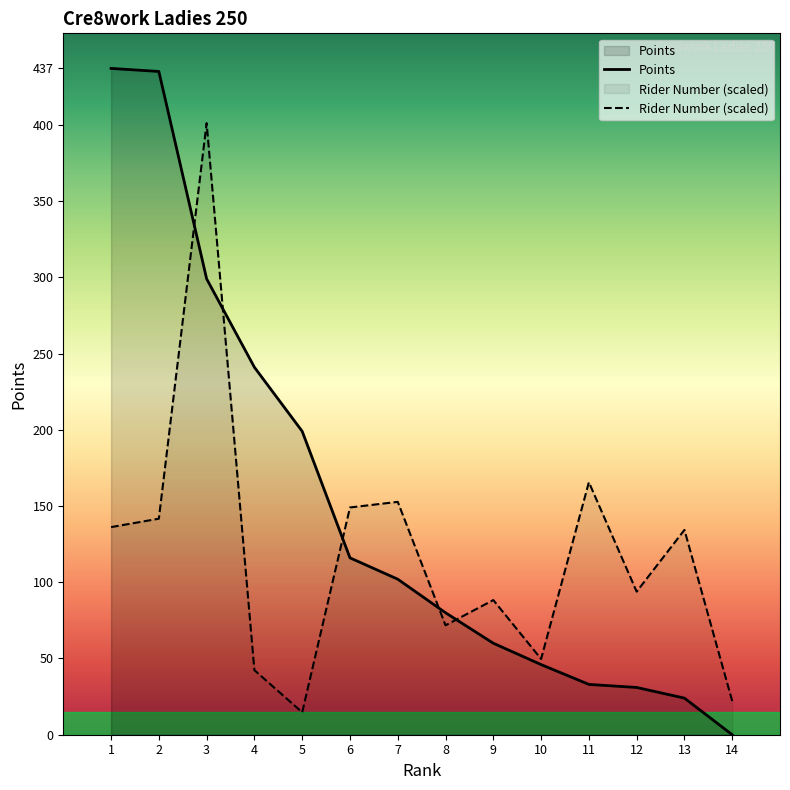

What is the average value of the Rider Number series?

118.8